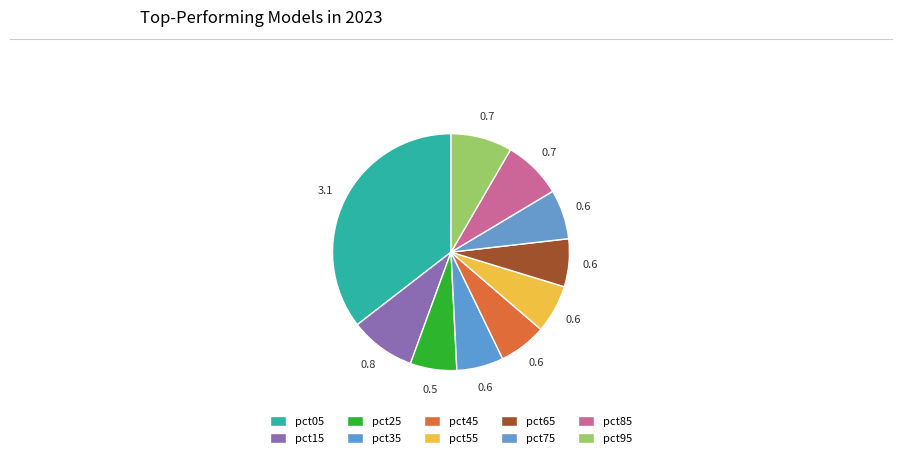

To the nearest percent, what is the average slice percentage?

10%